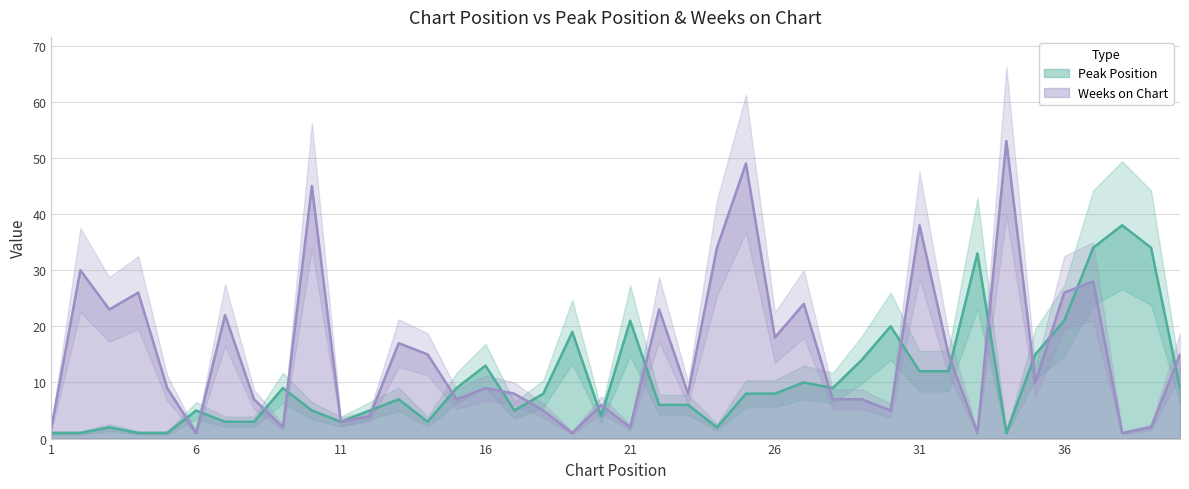

The value of Weeks on Chart at 36 is 12. True or false?

False